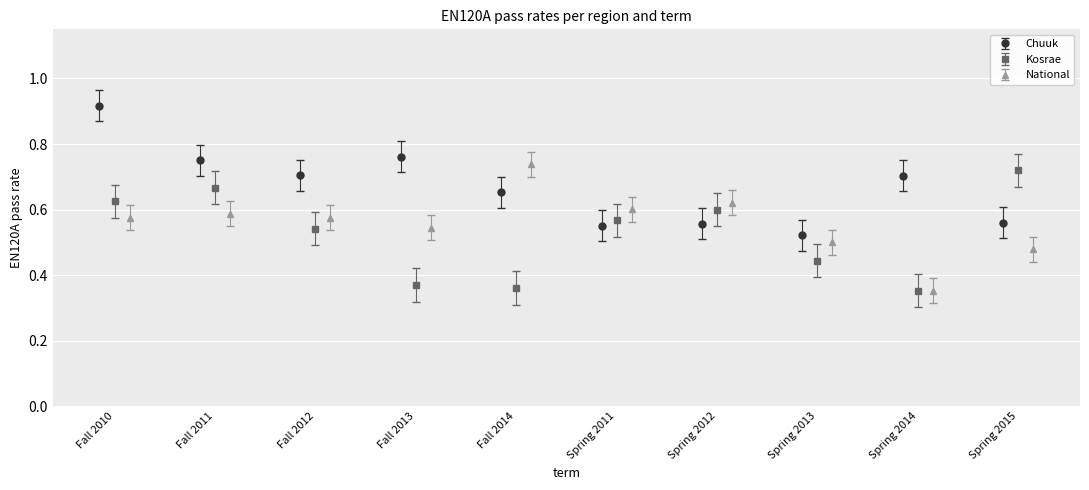

How many groups of bars are there?

10